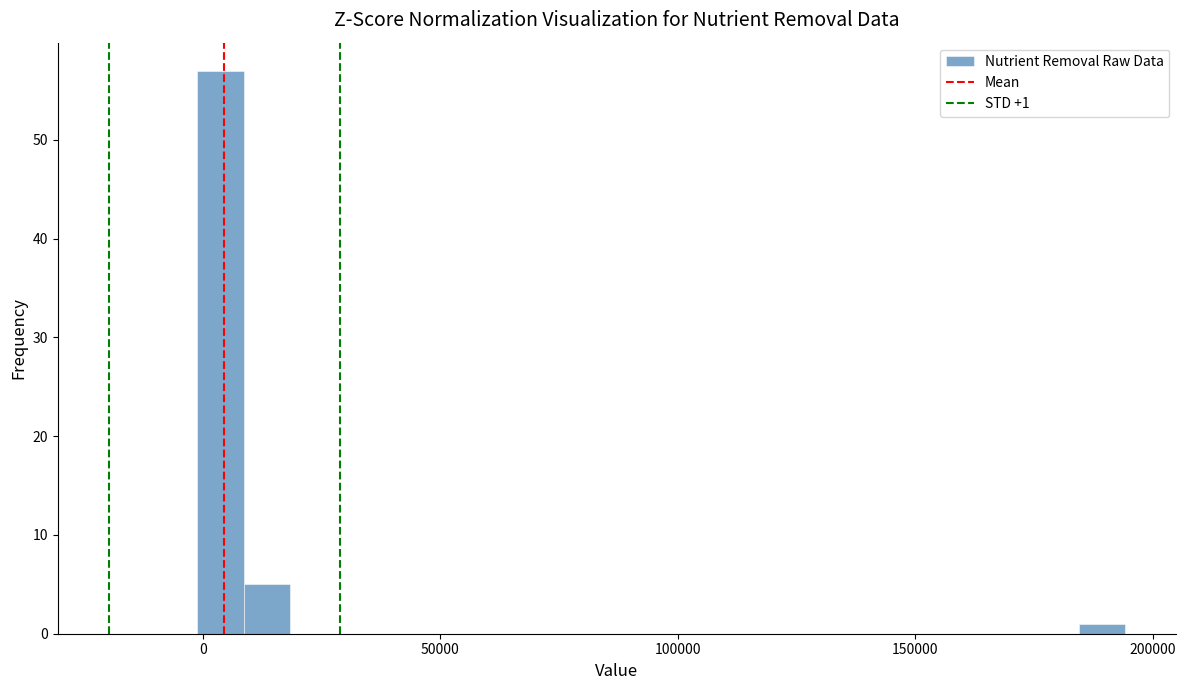

Read against the x-axis, roughly where is the centre of the tallest bar?

5000